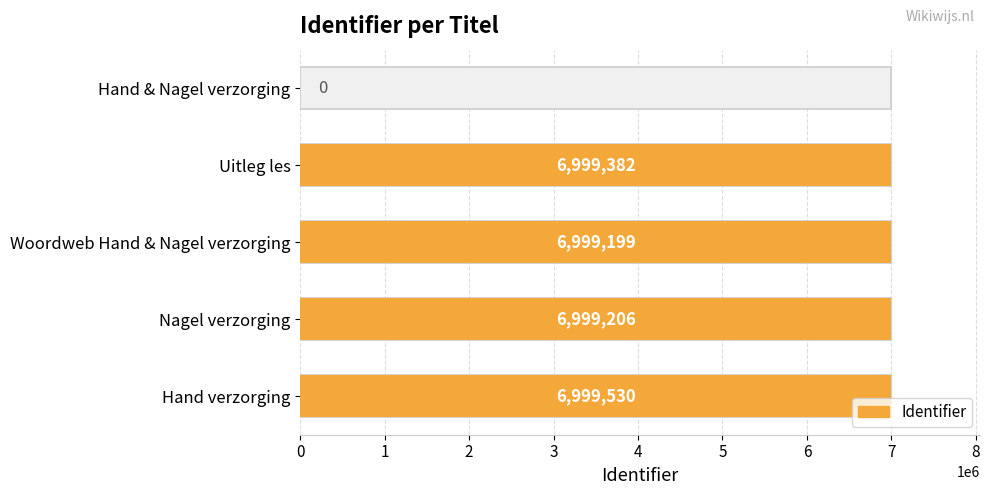

Count the number of values greater than 6999206.

2